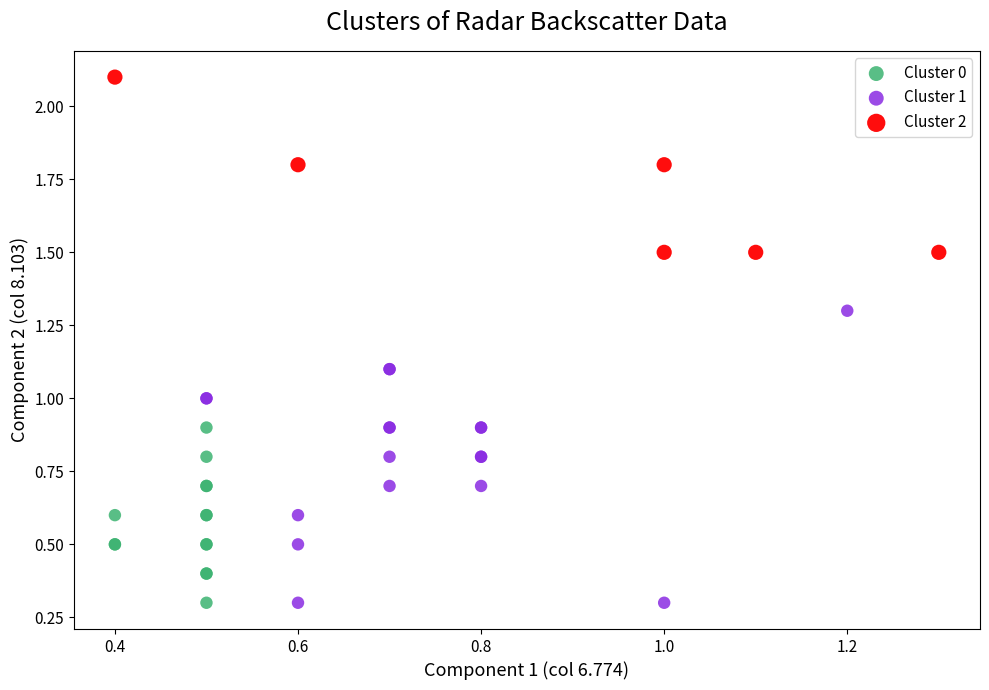

Which series contains the highest Y value?

Cluster 2